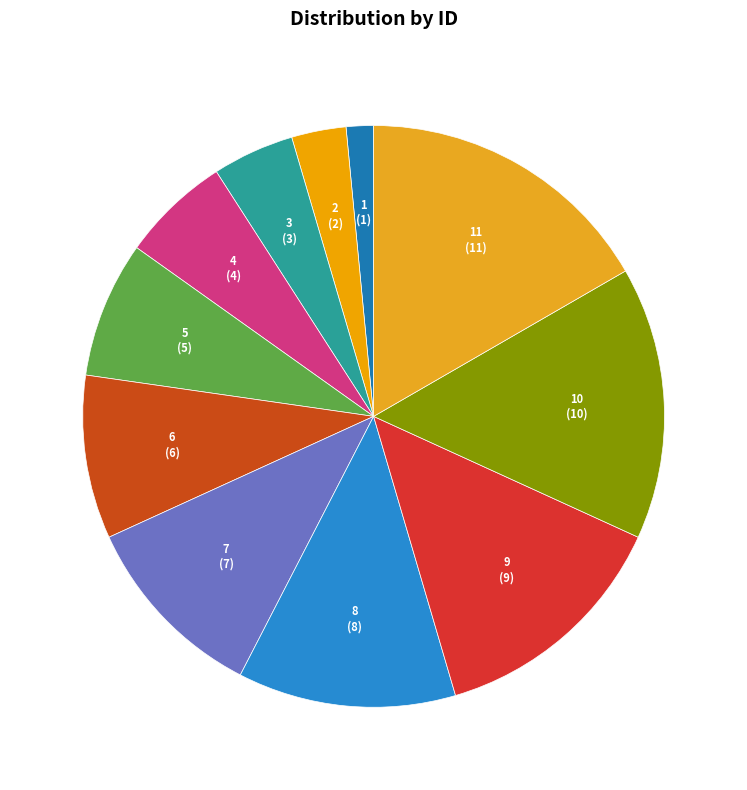

Is it true that 7 is 11% of the pie?

True